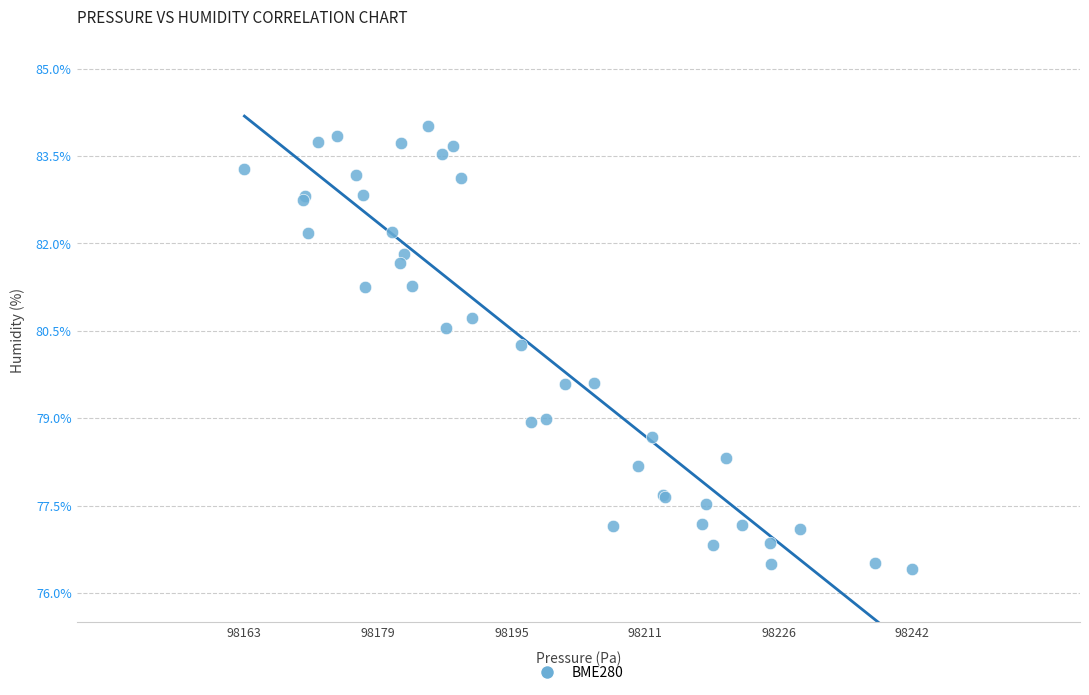

What Y value in the scatter plot is closest to 80?

80.3